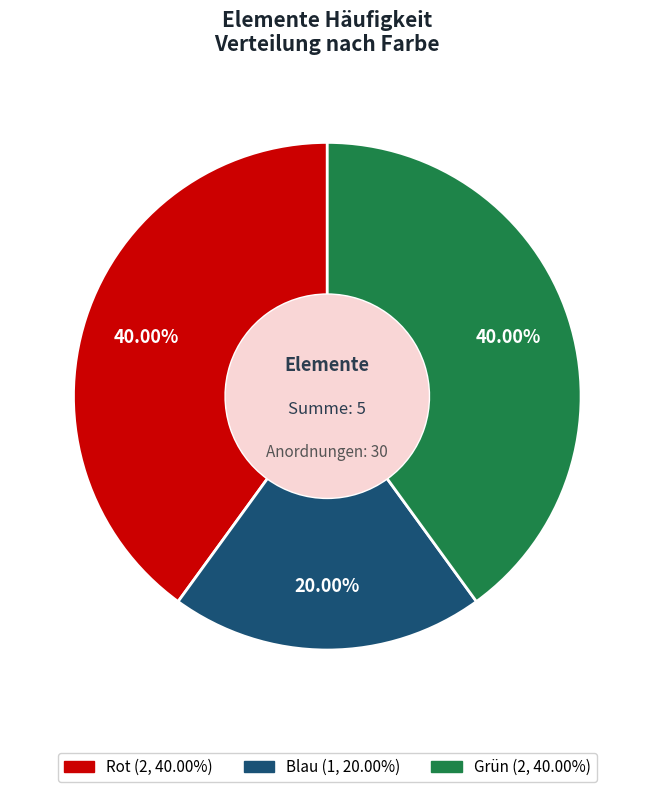

Is there a majority slice in this chart?

No